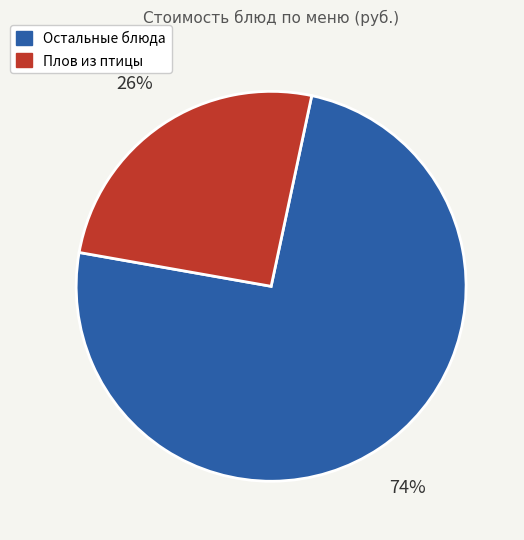

To the nearest percent, what is the average slice percentage?

50%